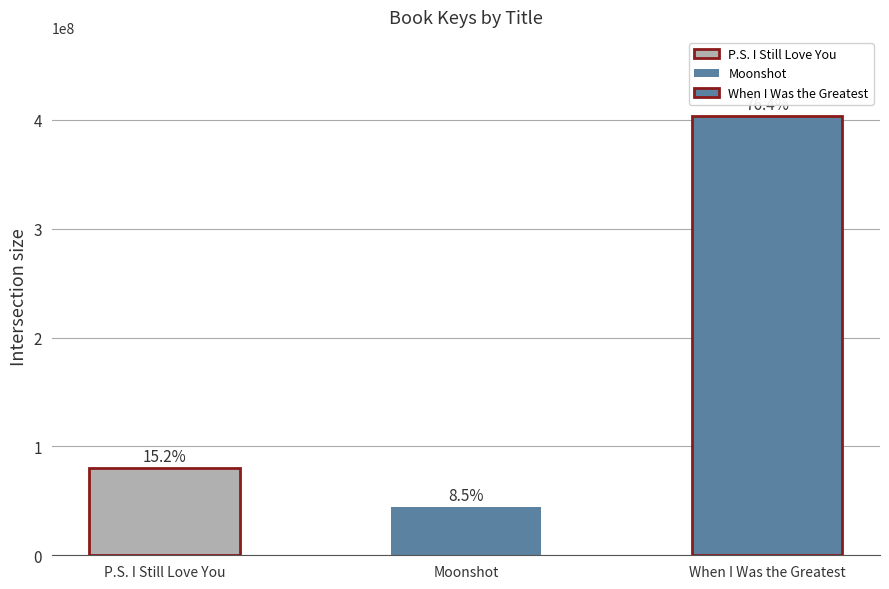

Rank the categories by value from lowest to highest.

Moonshot, P.S. I Still Love You, When I Was the Greatest